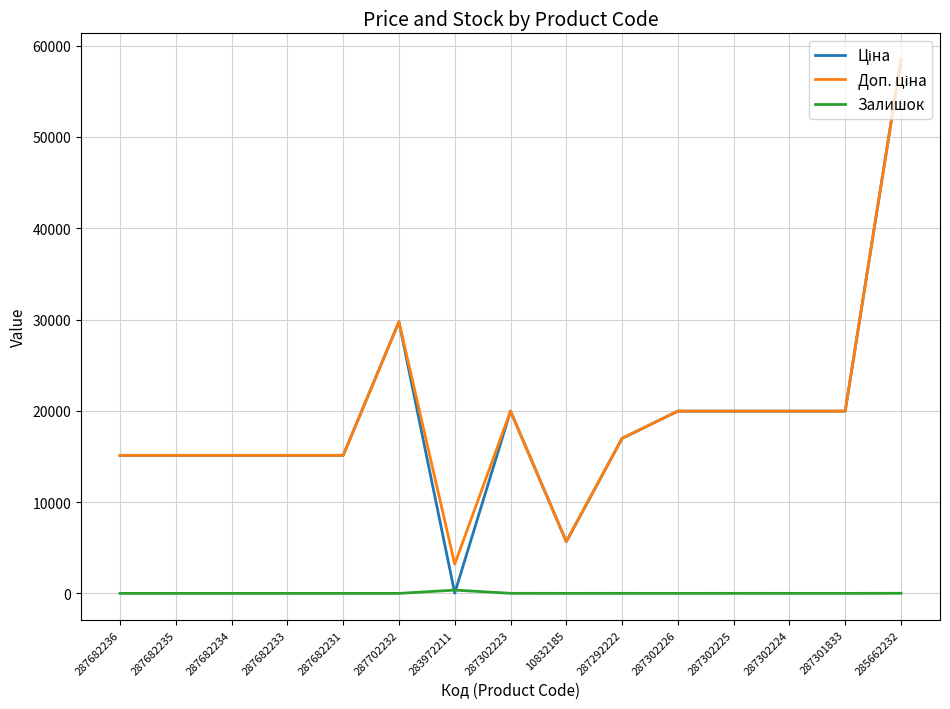

At which category is the sum across all series the highest?

285662232